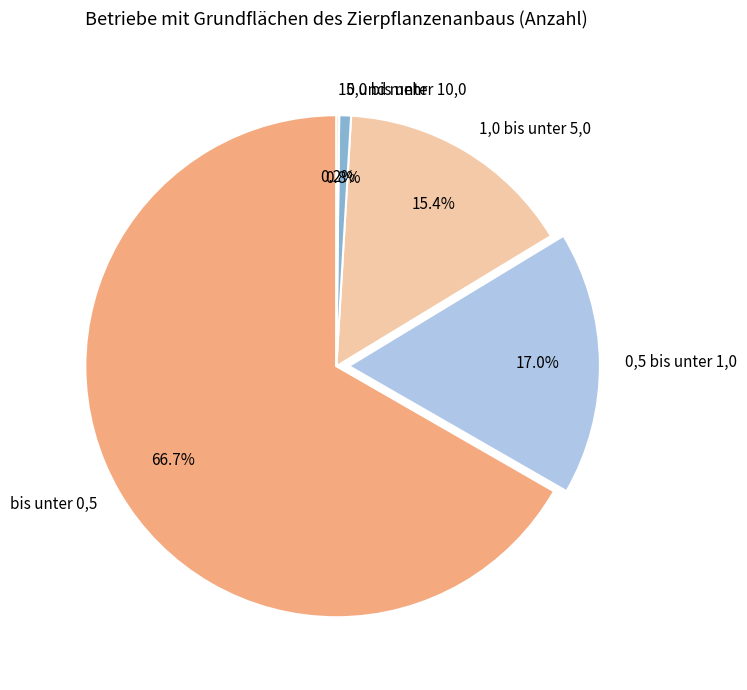

What is the largest slice in the pie chart?

bis unter 0,5